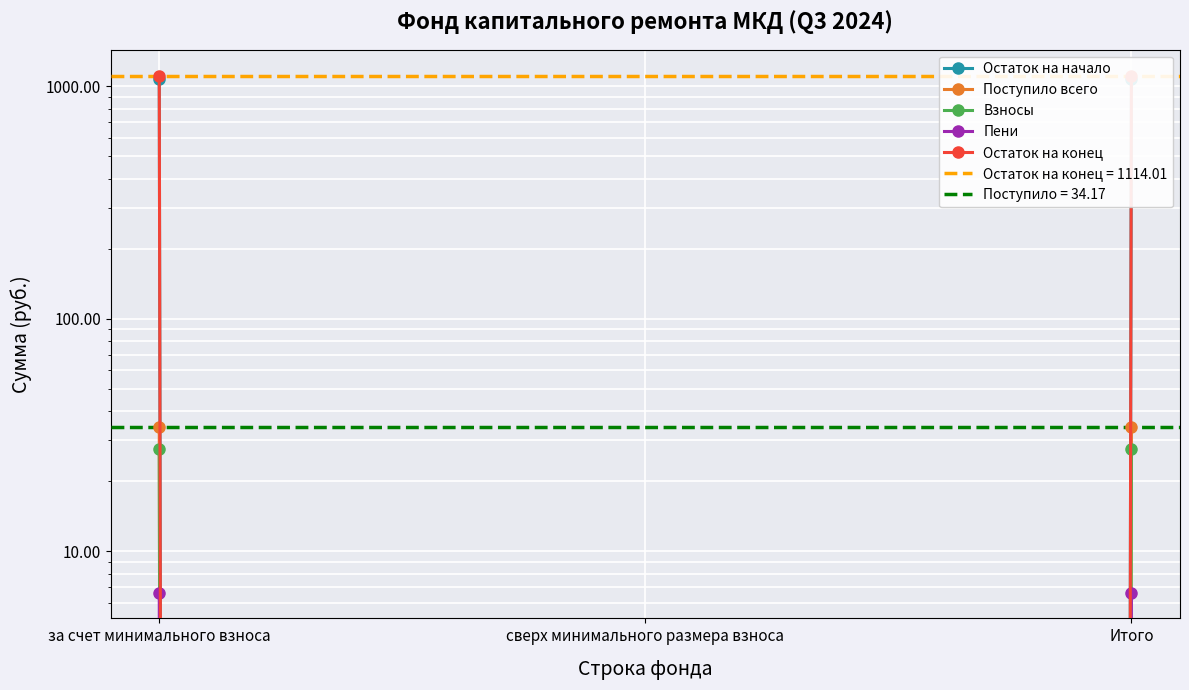

Reading right to left, what are all the values shown in this chart?

Остаток на начало: Итого=1079.8	сверх минимального размера взноса=0.0	за счет минимального взноса=1079.8
Поступило всего: Итого=34.2	сверх минимального размера взноса=0.0	за счет минимального взноса=34.2
Взносы: Итого=27.5	сверх минимального размера взноса=0.0	за счет минимального взноса=27.5
Пени: Итого=6.6	сверх минимального размера взноса=0.0	за счет минимального взноса=6.6
Остаток на конец: Итого=1114.0	сверх минимального размера взноса=0.0	за счет минимального взноса=1114.0